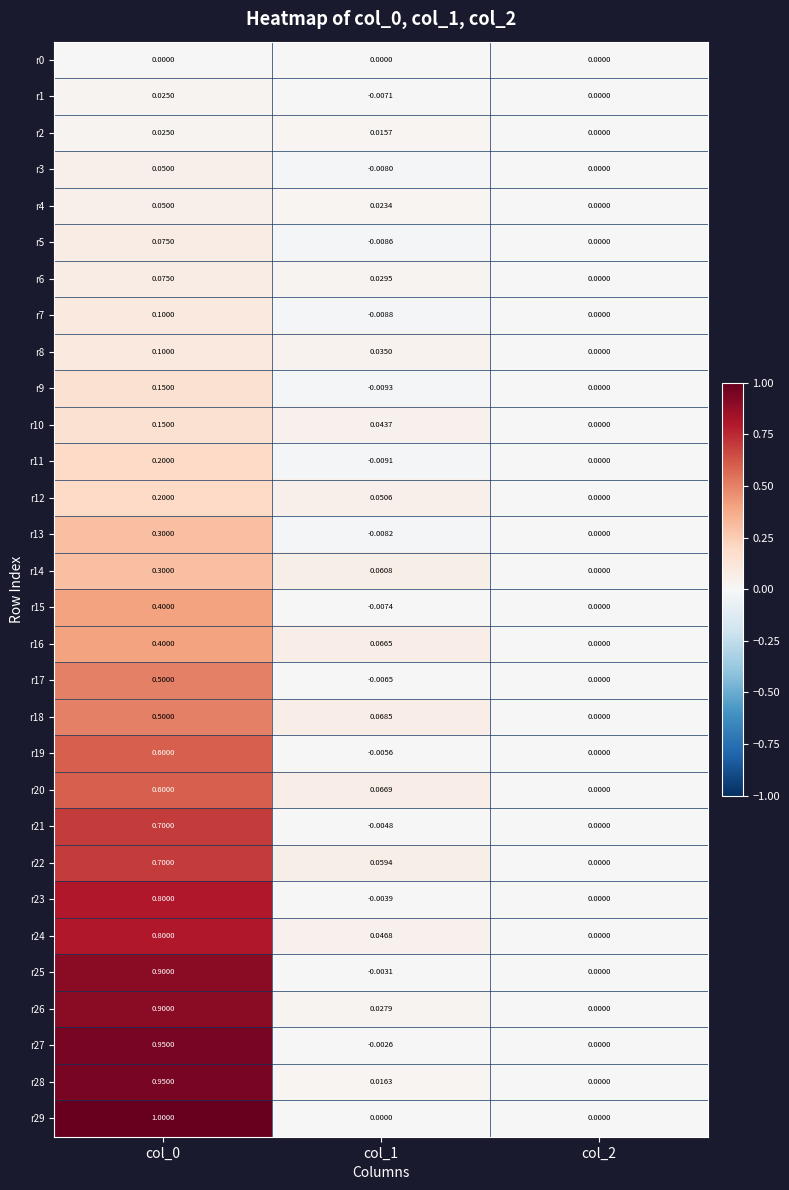

Between col_0 and col_2, which series saw the biggest shift?

r29